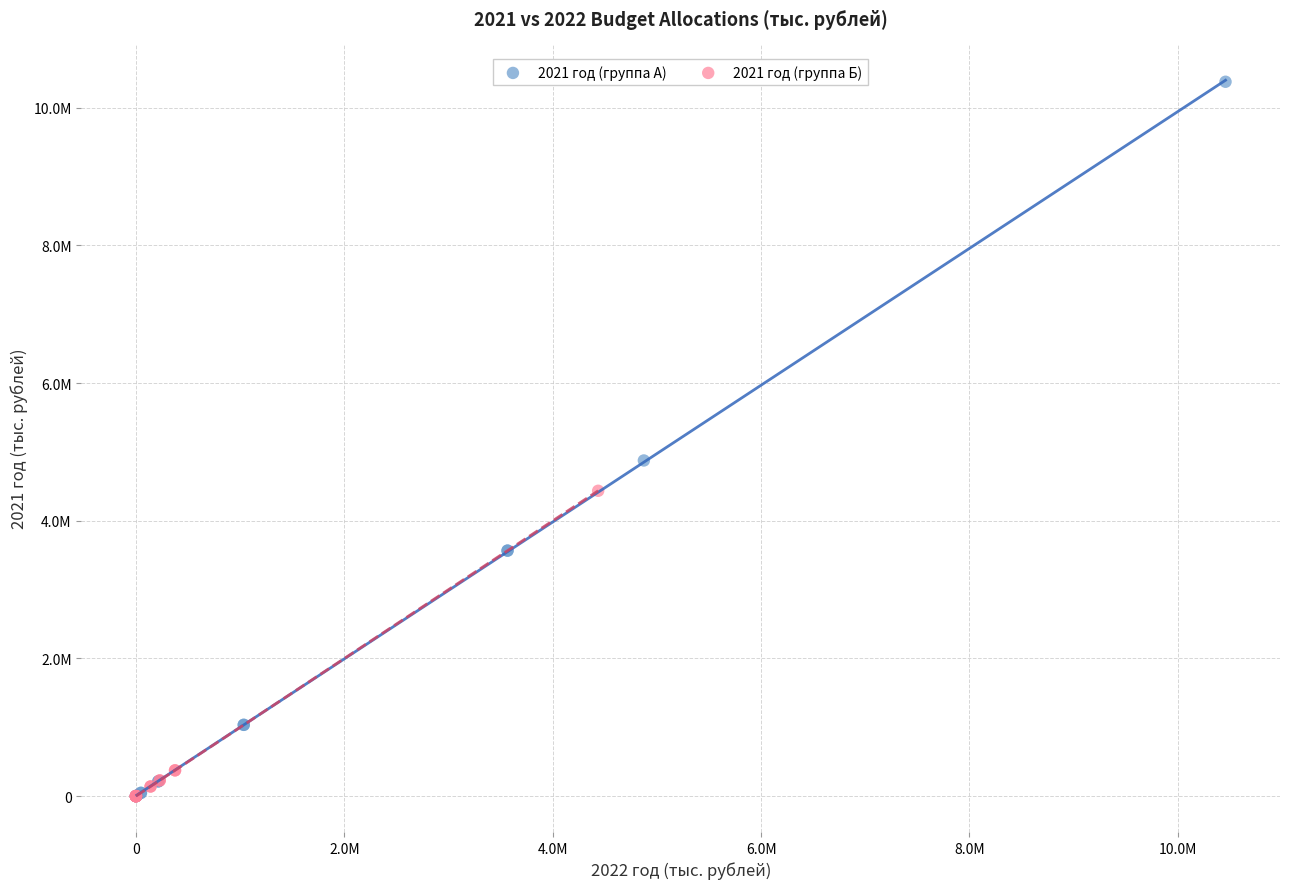

Which series has the largest Y range (max minus min)?

2021 год (группа А)